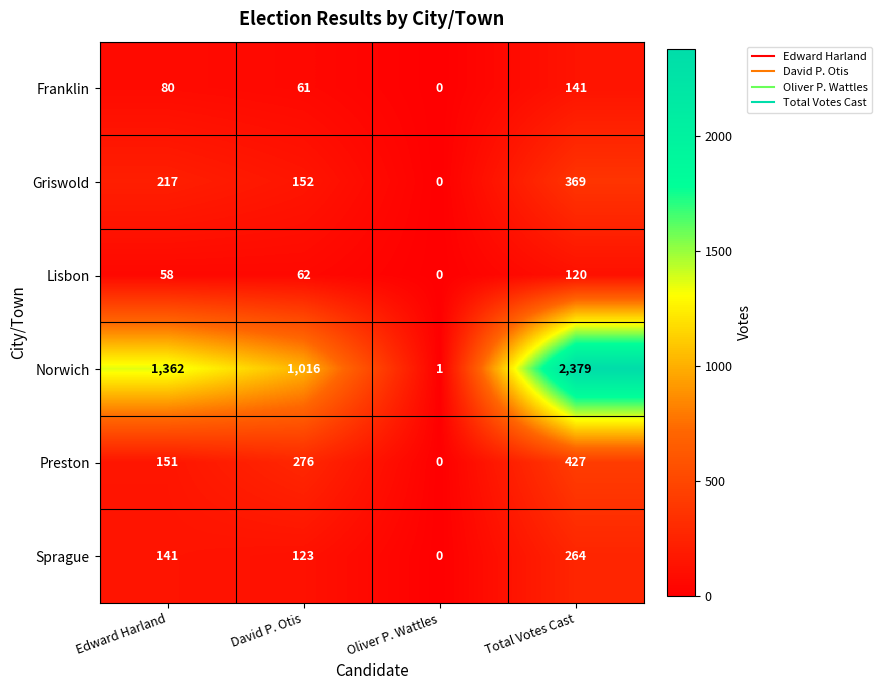

True or false: Franklin has a value of 61 at David P. Otis.

True